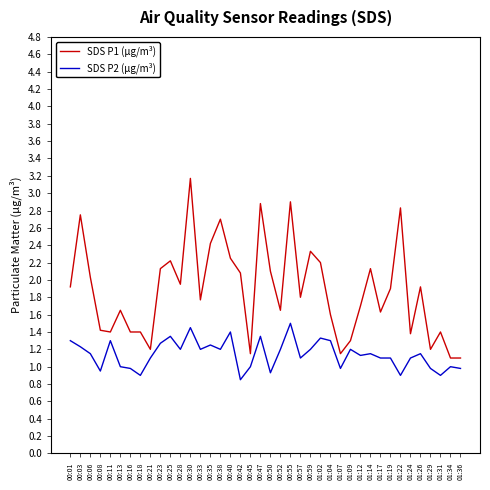

What are all the series names shown in the legend?

SDS P1 (µg/m³), SDS P2 (µg/m³)